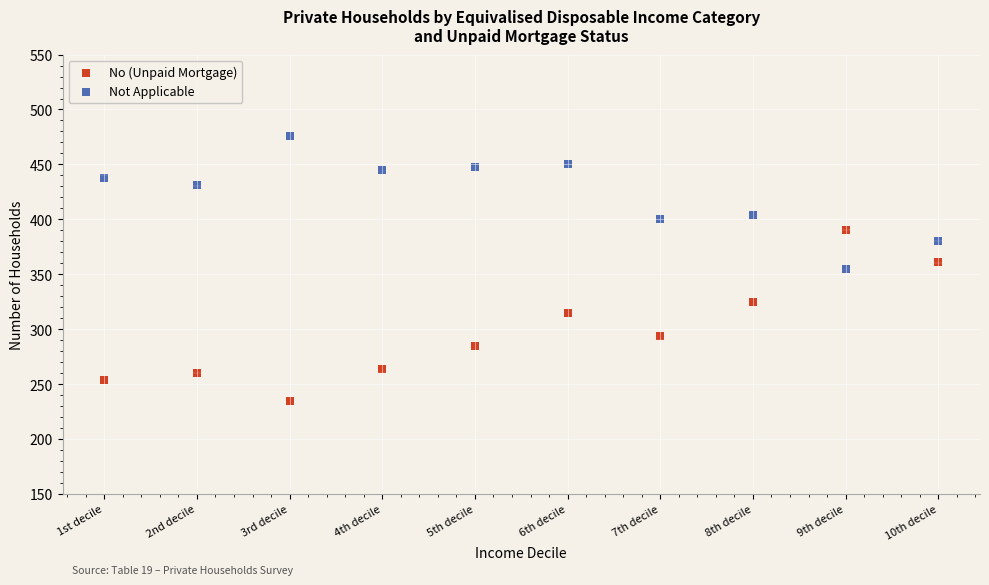

What are all the series names shown in the legend?

No (Unpaid Mortgage), Not Applicable